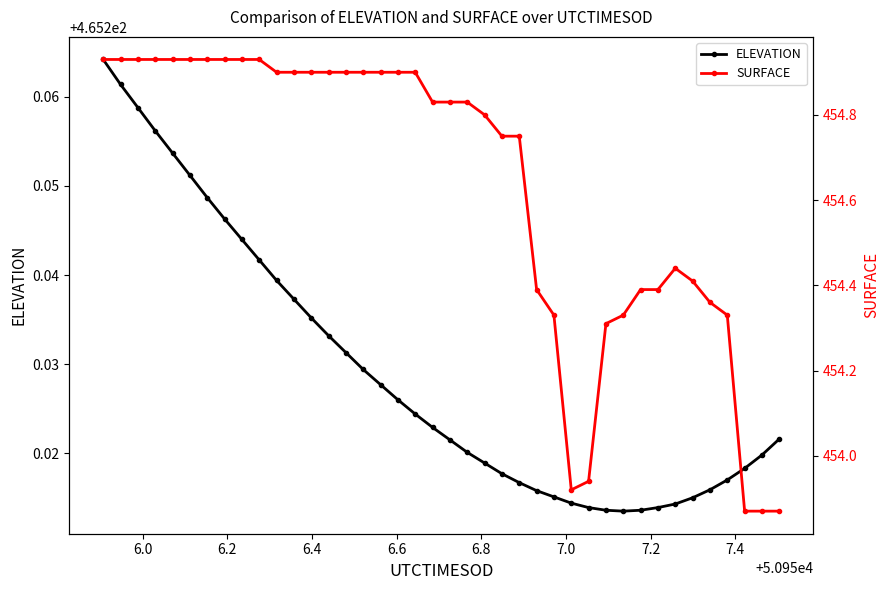

Count the ELEVATION values in the range 465 to 466.

40